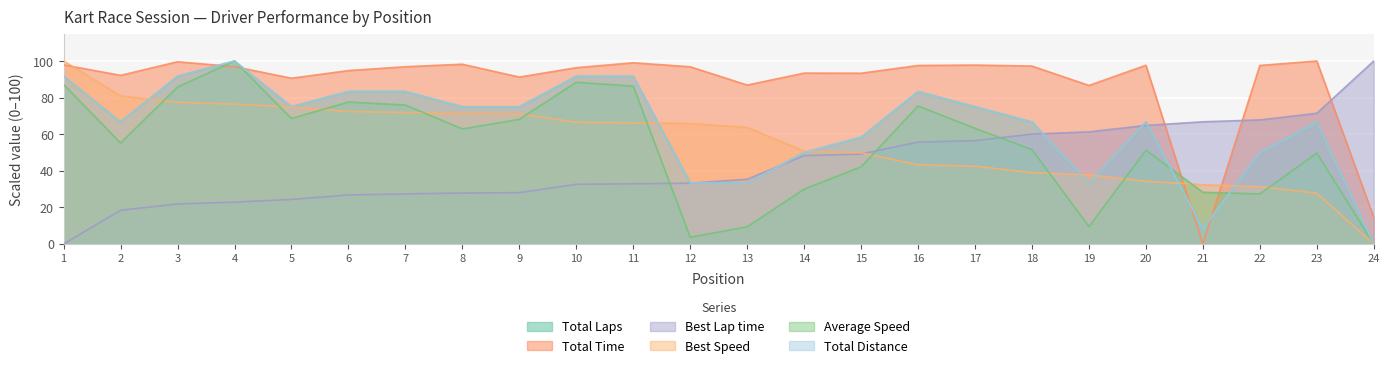

What are all the series names shown in the legend?

Total Laps, Total Time, Best Lap time, Best Speed, Average Speed, Total Distance